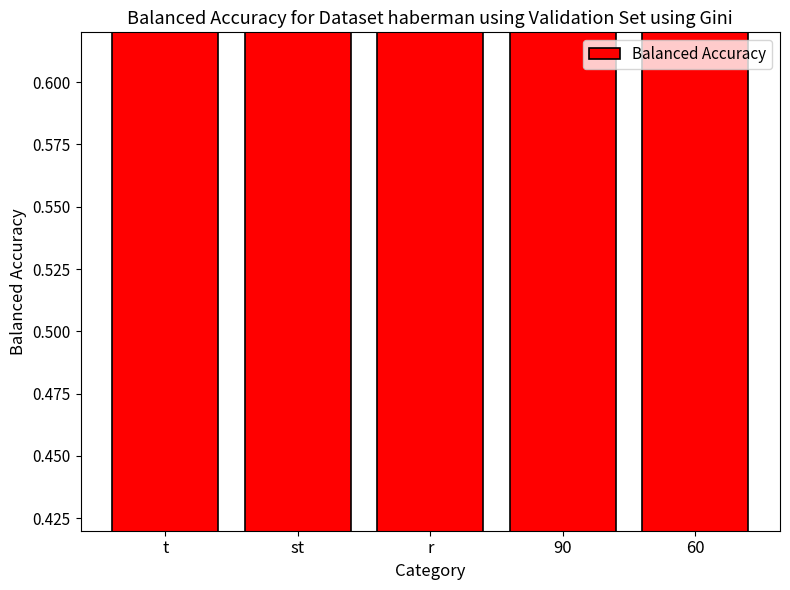

Where does the data first go above 2?

st